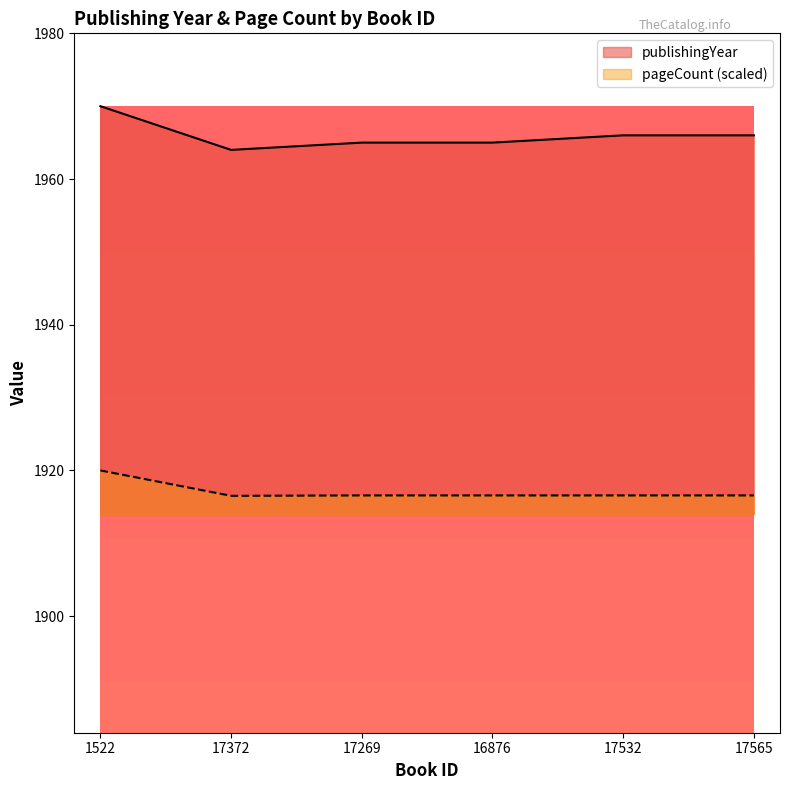

Between 17565 and 17372, which is larger?

17565